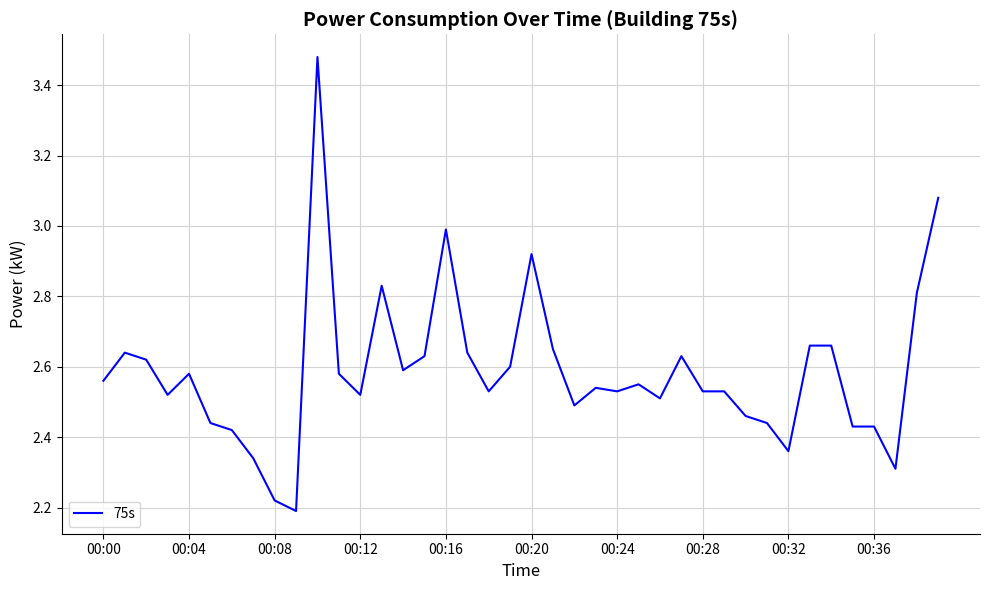

What is the difference between the maximum and minimum values?

1.3